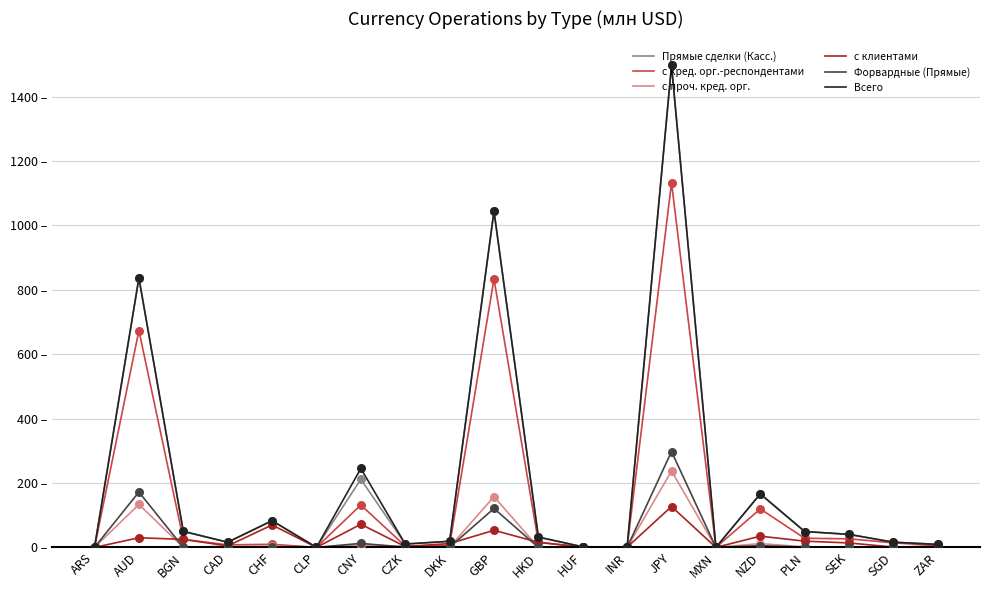

What are all the series names shown in the legend?

Прямые сделки (Касс.), с кред. орг.-респондентами, с проч. кред. орг., с клиентами, Форвардные (Прямые), Всего